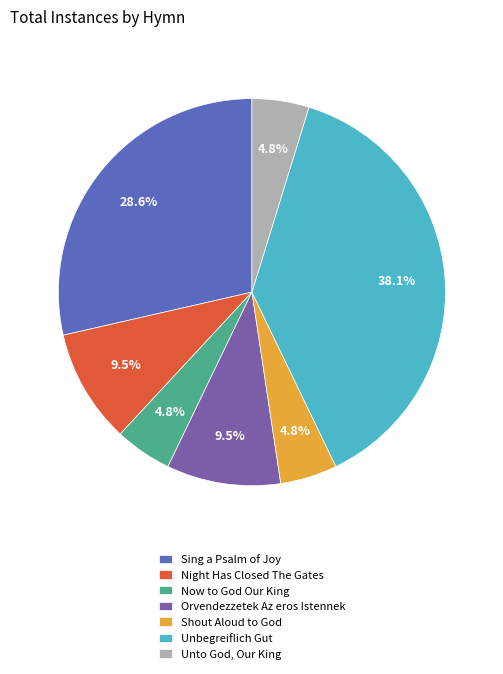

Is Shout Aloud to God the majority of the pie?

No